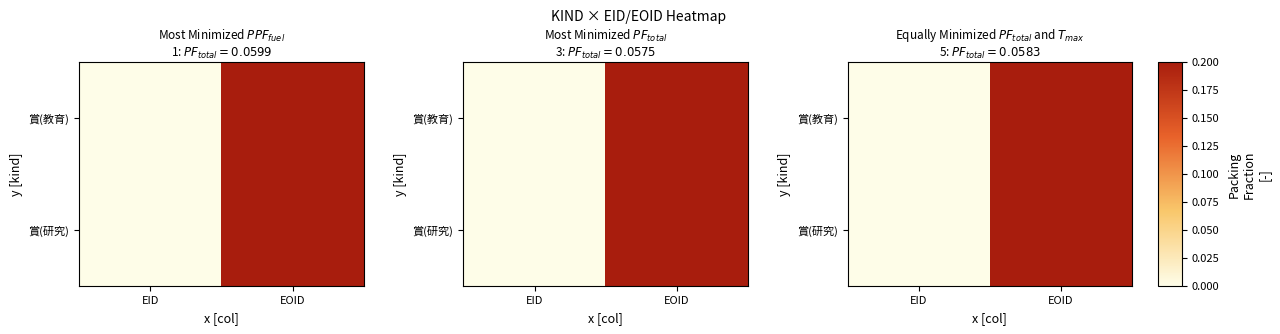

Is it true that 賞(研究) equals 0.0 at EID?

True